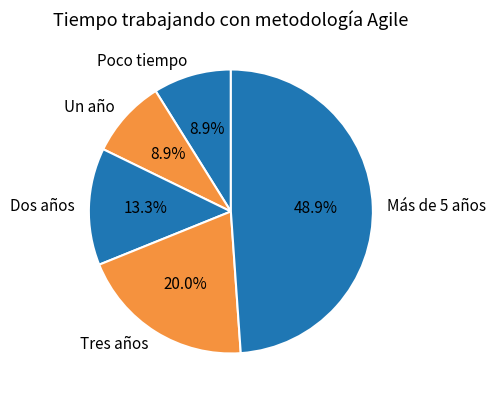

Which slice is the largest?

Más de 5 años